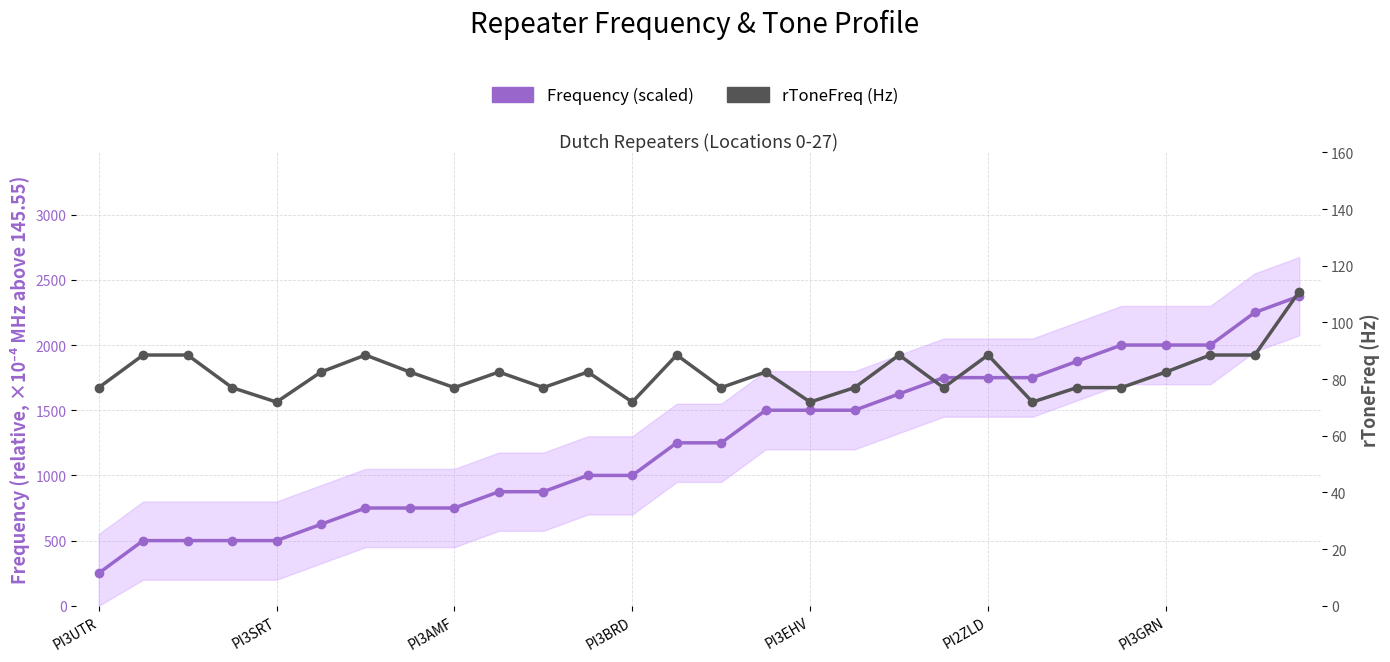

Rank the categories by Frequency (scaled) value from highest to lowest.

27, 26, 23, 24, 25, 22, 19, 20, 21, 18, 15, 16, 17, 13, 14, 11, 12, 9, 10, PI3GRN, 7, 8, PI2ZLD, PI3SRT, PI3AMF, PI3BRD, PI3EHV, PI3UTR